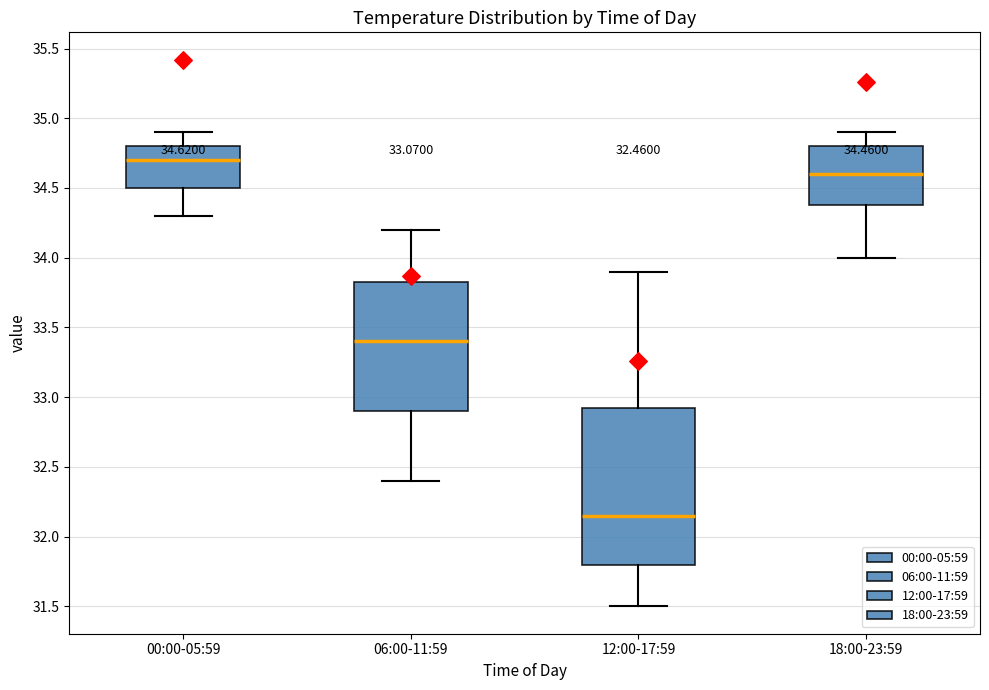

Which box has the lowest median line?

12:00-17:59